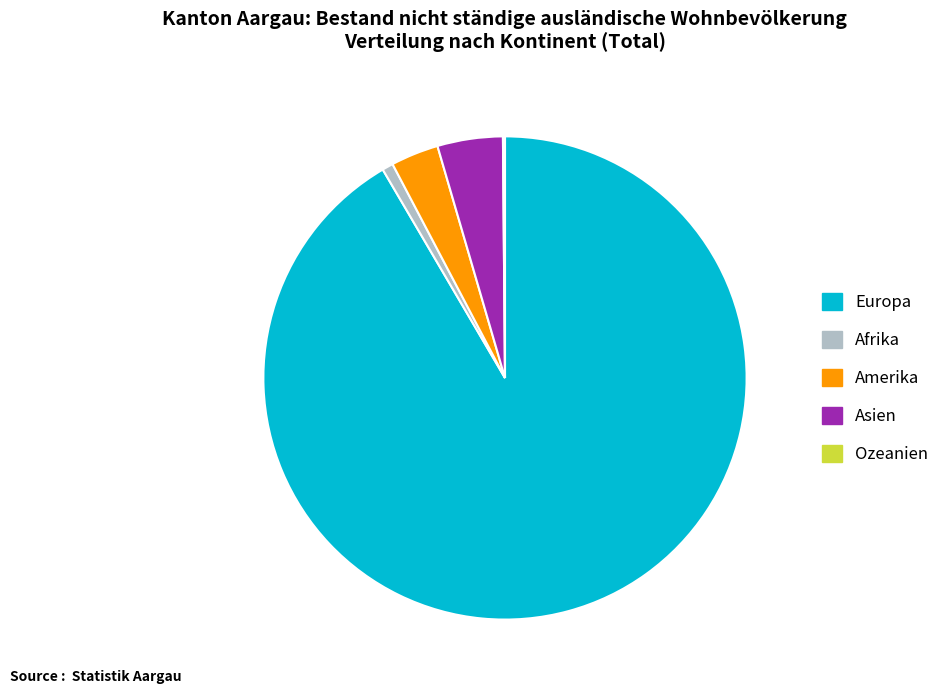

Which slice is the largest?

Europa